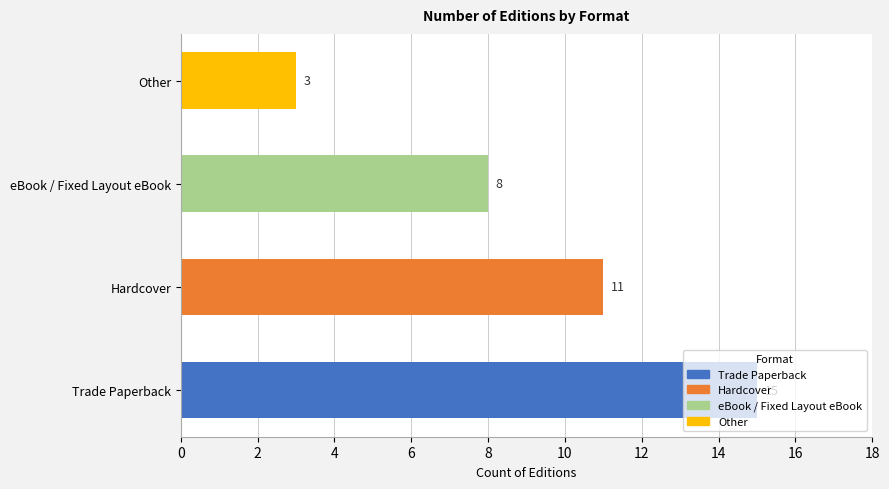

How many values are below 11?

2